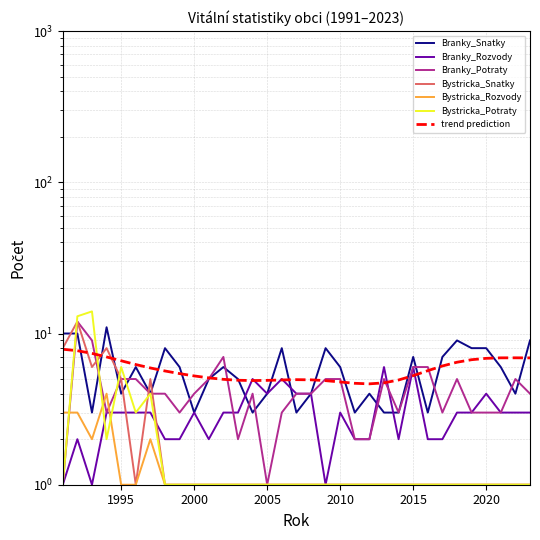

Where do Branky_Potraty and Branky_Rozvody first cross each other?

2002 and 2003